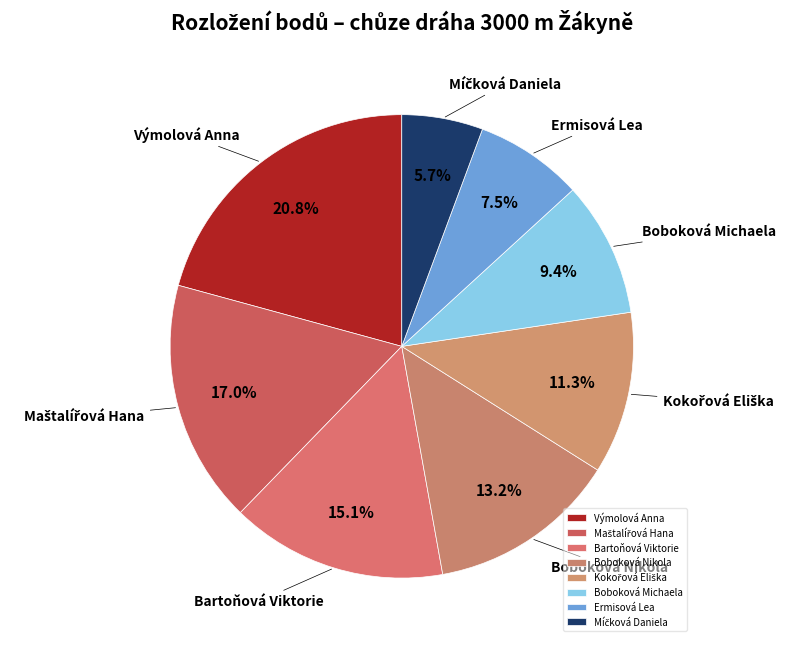

Count the number of slices in the pie.

8